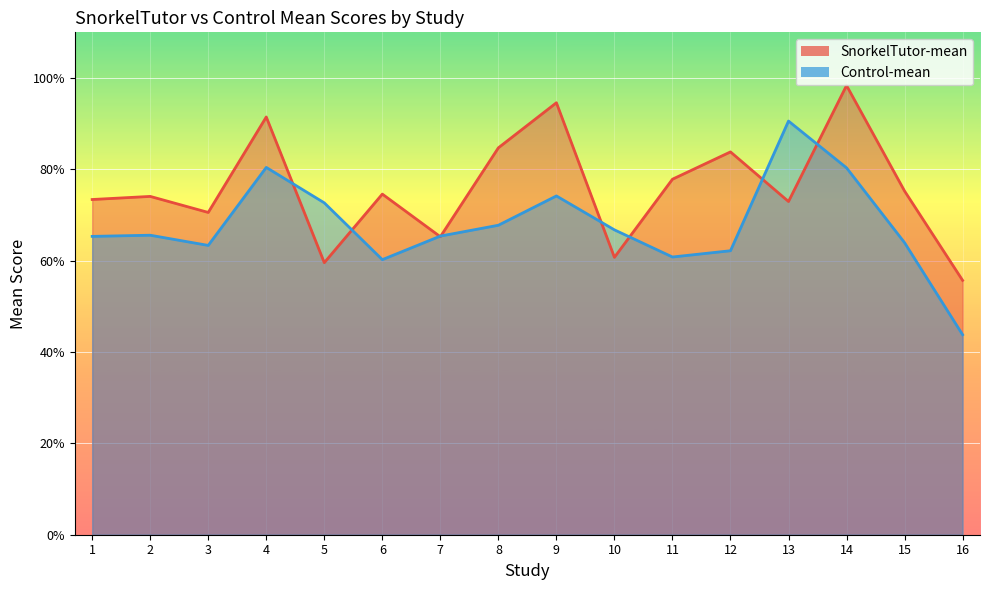

Between 14 and 15, which series saw the biggest shift?

SnorkelTutor-mean